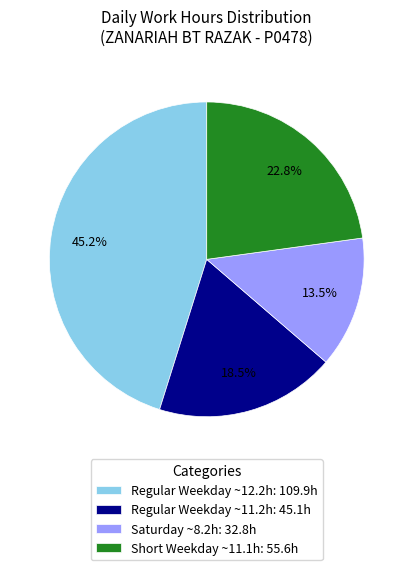

Is there a majority slice in this chart?

No